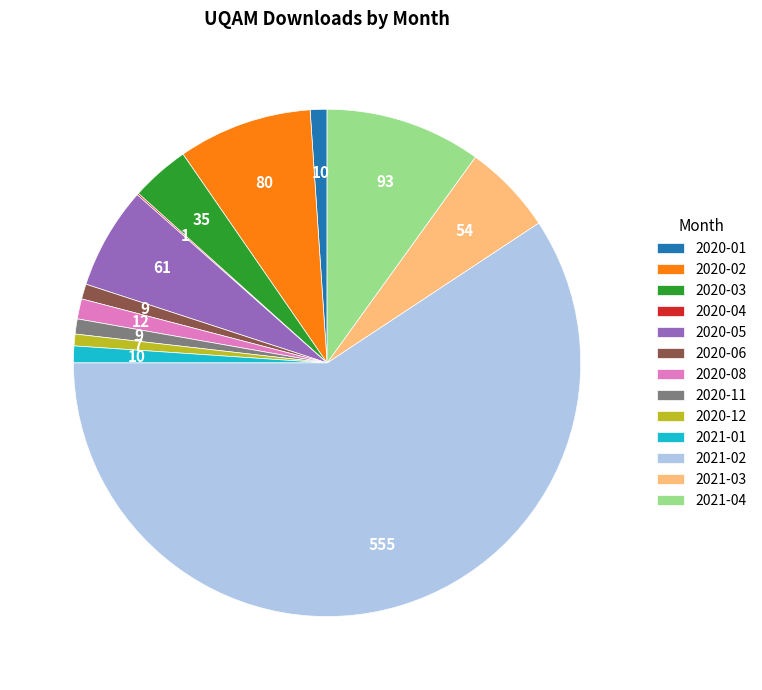

What is the ratio of the value at 2020-05 to the value at 2020-11?

6.8